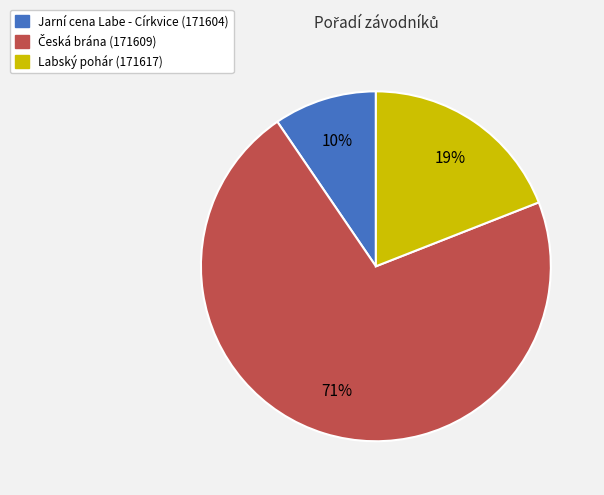

Do Labský pohár (171617) and Jarní cena Labe - Církvice (171604) together represent more than half of the pie?

No